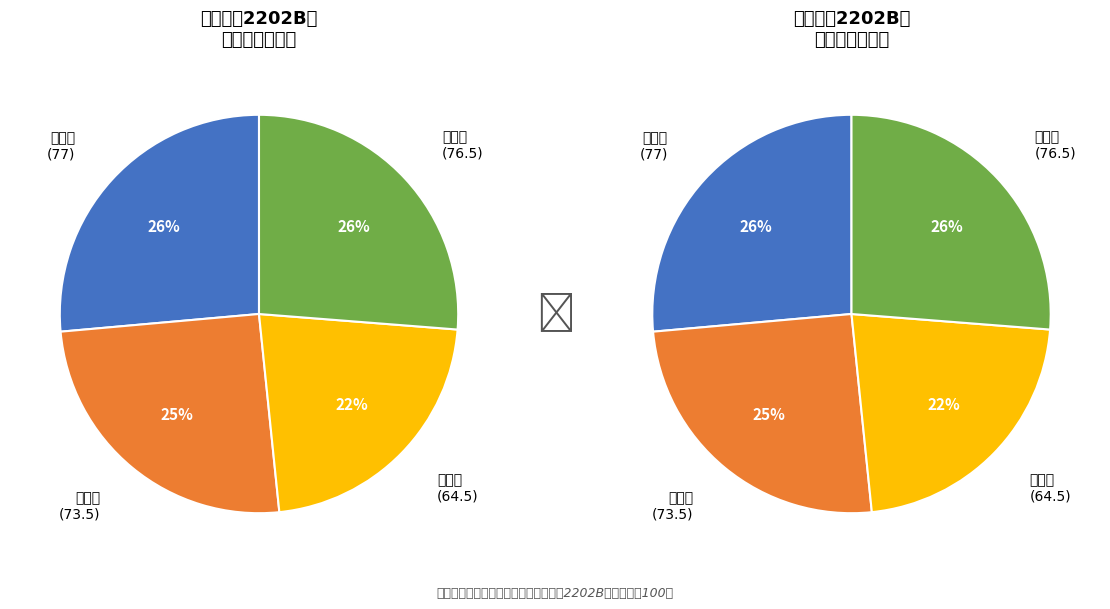

What is the ratio of the value at 蔡桥锋
(64.5) to the value at 黄诗恒
(76.5)?

0.8